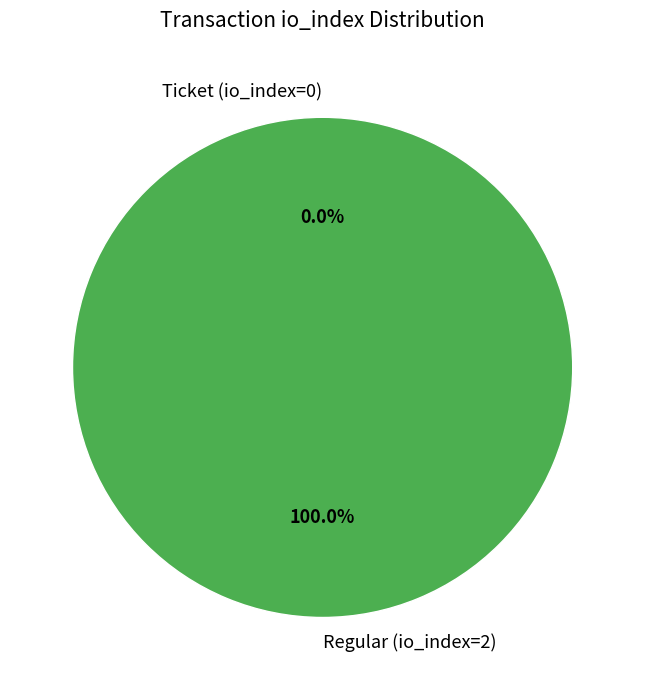

Count the number of slices in the pie.

2